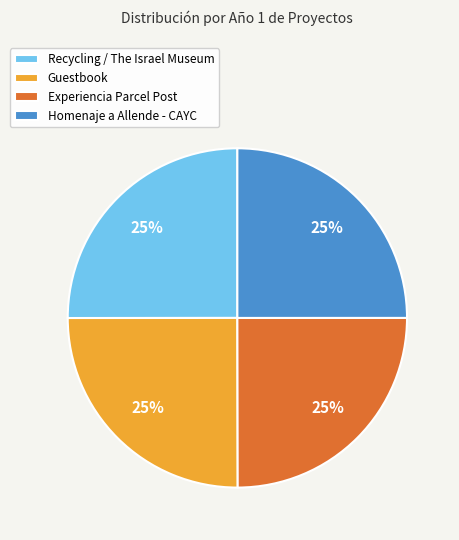

Is there any slice that represents more than half of the pie?

No